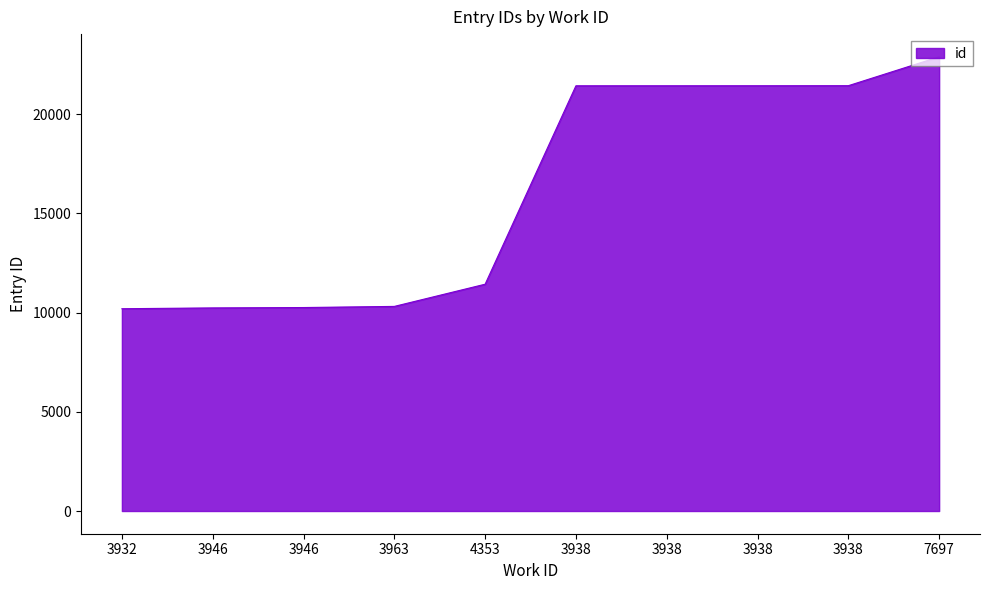

Is this an area chart (filled region under the line)?

Yes